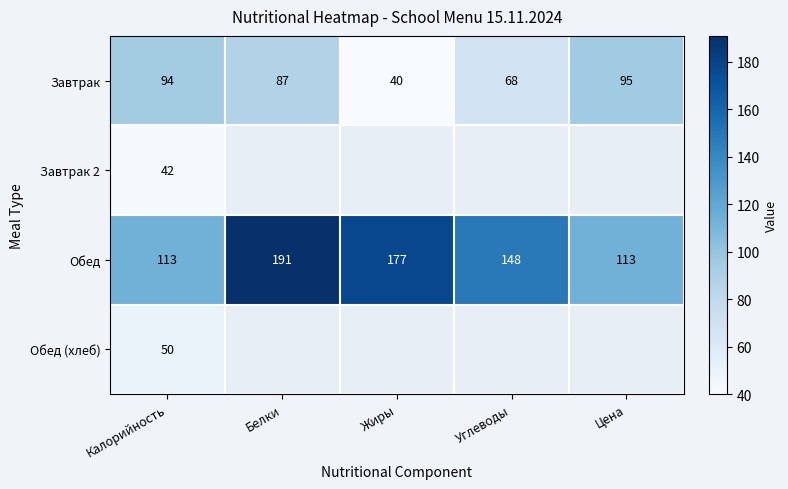

True or false: Обед (хлеб) has a value of 75 at Калорийность.

False